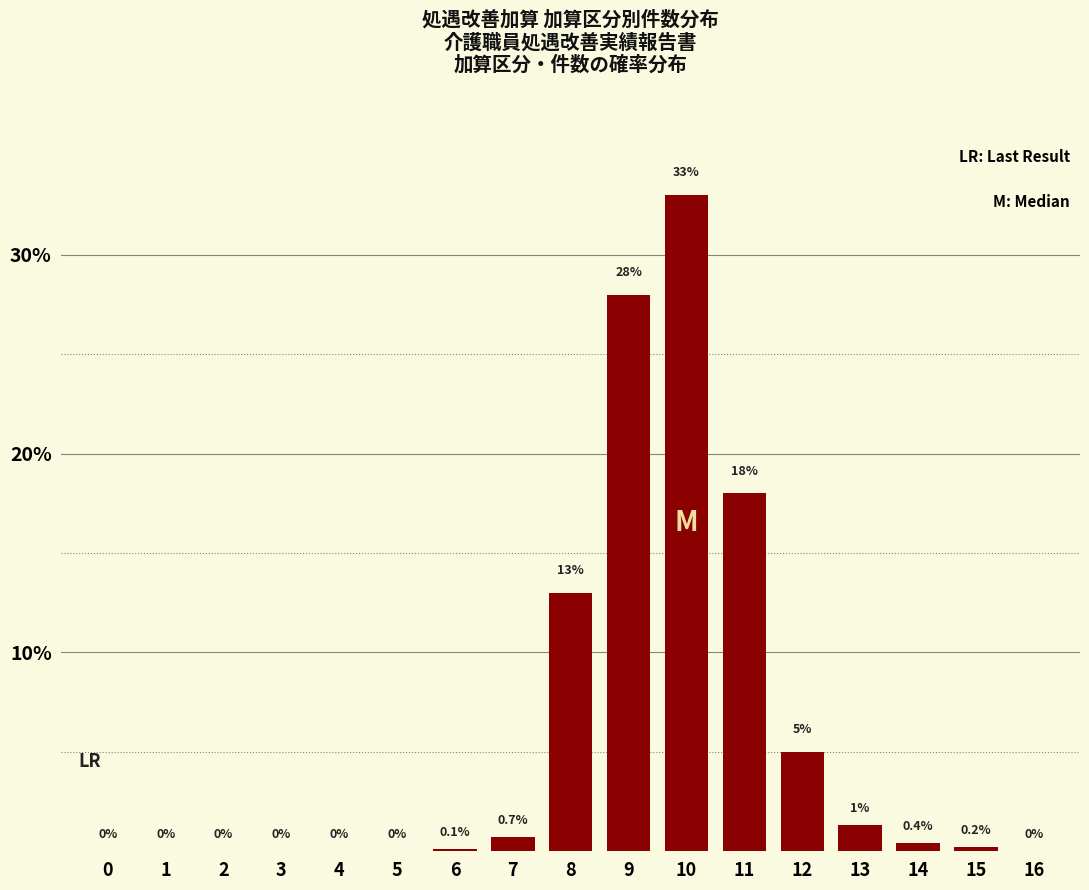

Reading left to right, extract all data points from this chart.

0=0.0	1=0.0	2=0.0	3=0.0	4=0.0	5=0.0	6=0.1	7=0.7	8=13.0	9=28.0	10=33.0	11=18.0	12=5.0	13=1.3	14=0.4	15=0.2	16=0.0